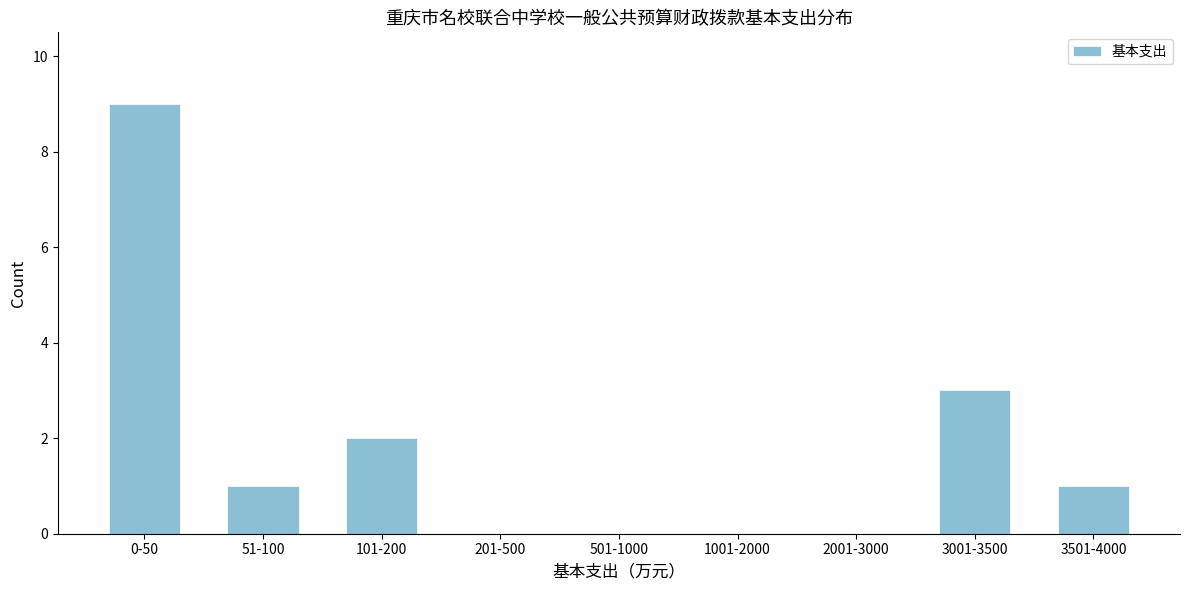

Reading right to left, what are all the values shown in this chart?

3501-4000=1	3001-3500=3	2001-3000=0	1001-2000=0	501-1000=0	201-500=0	101-200=2	51-100=1	0-50=9